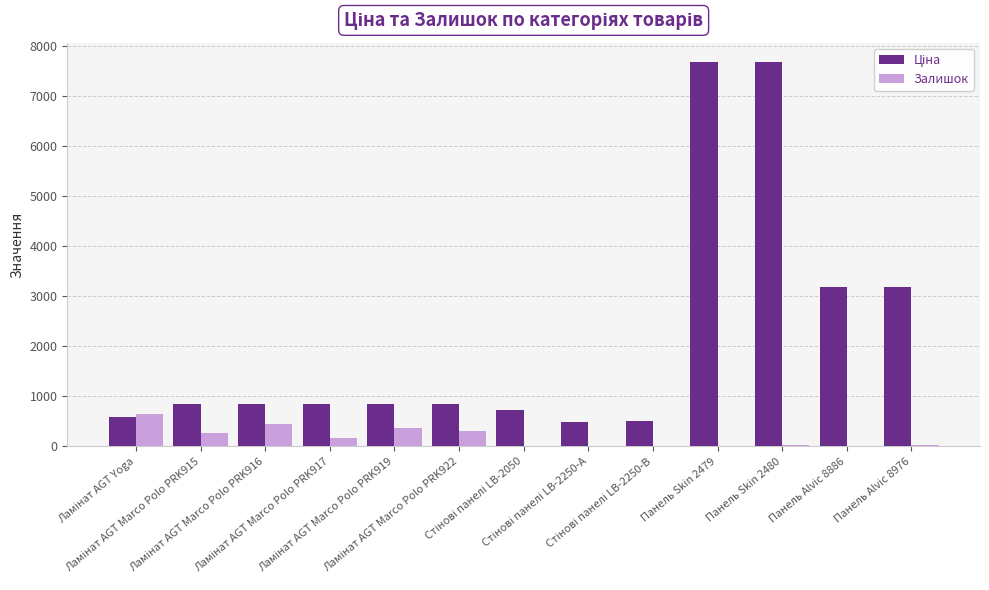

What is the sum of all Залишок values?

2314.0